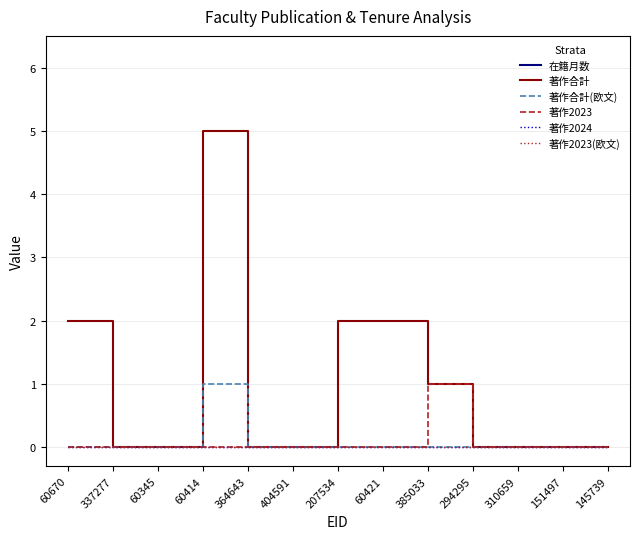

True or false: 著作2023(欧文) and 在籍月数 cross at least once.

False